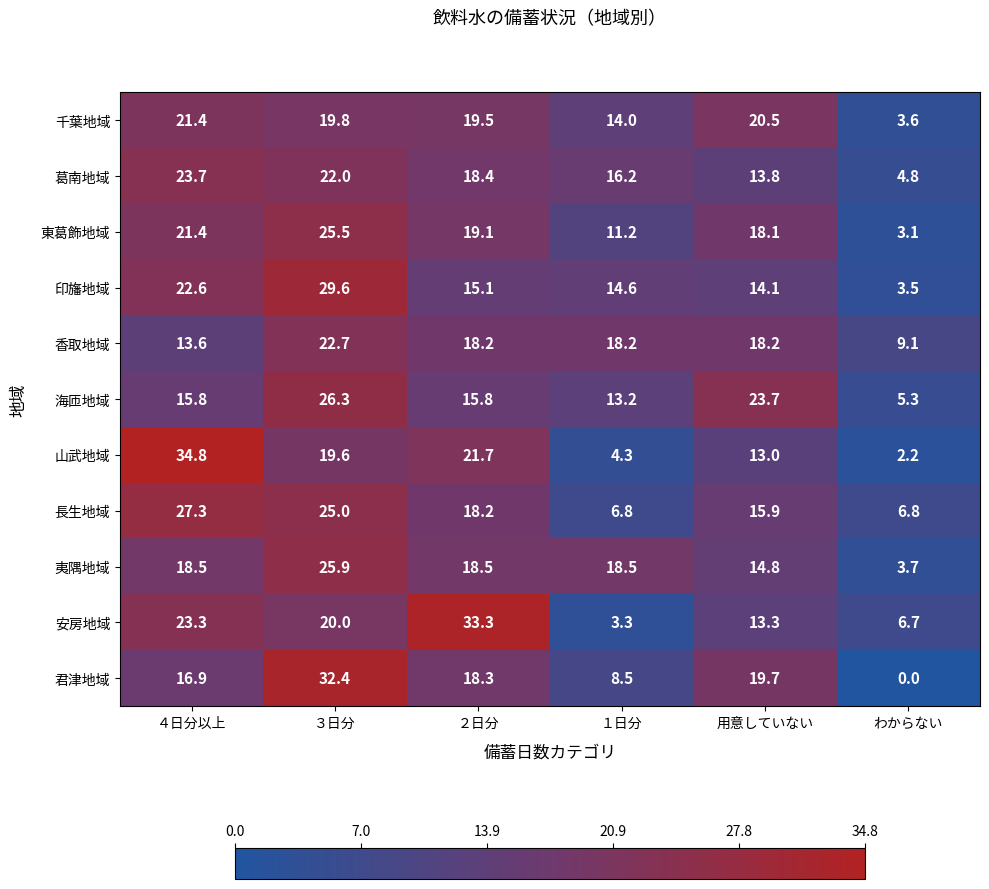

Where does the 山武地域 series first go above 19?

４日分以上